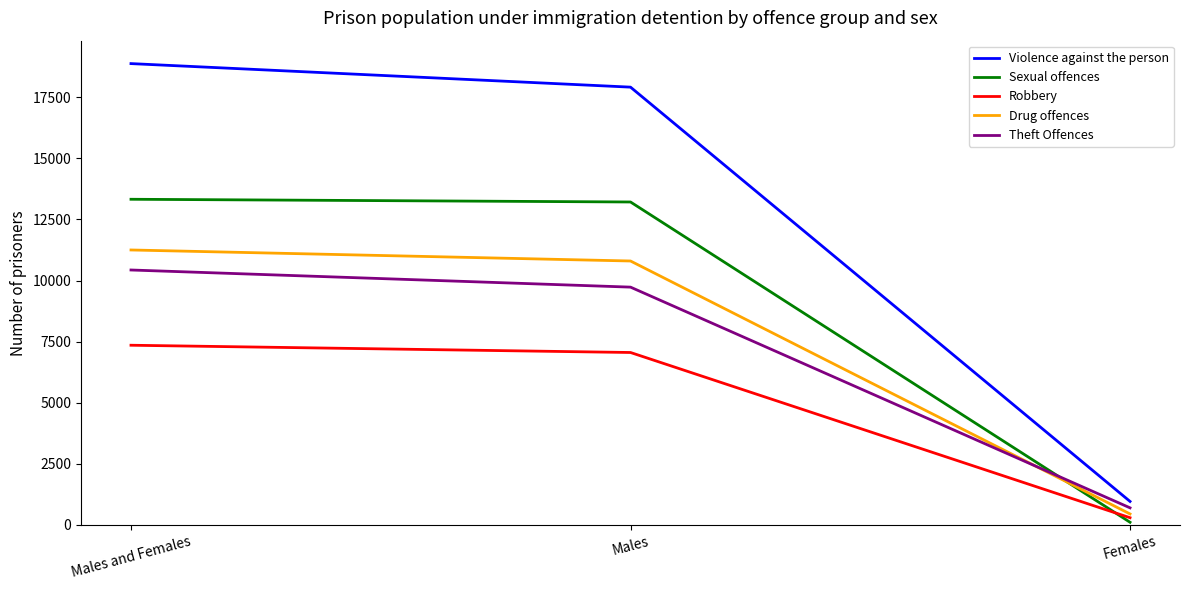

What are all the series names shown in the legend?

Violence against the person, Sexual offences, Robbery, Drug offences, Theft Offences